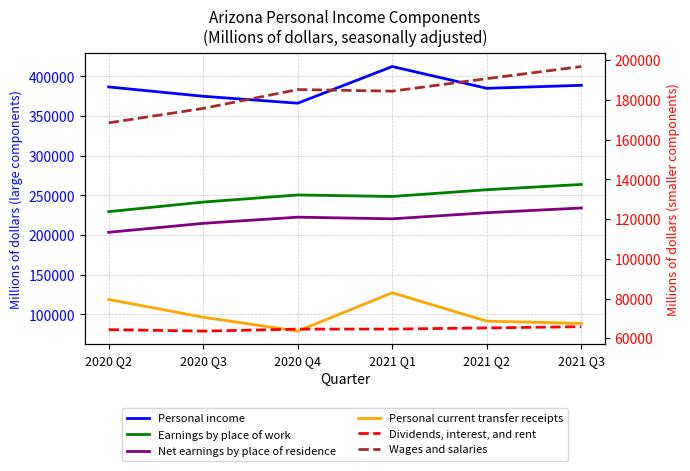

Which series changed the most between 2020 Q2 and 2021 Q3?

Earnings by place of work